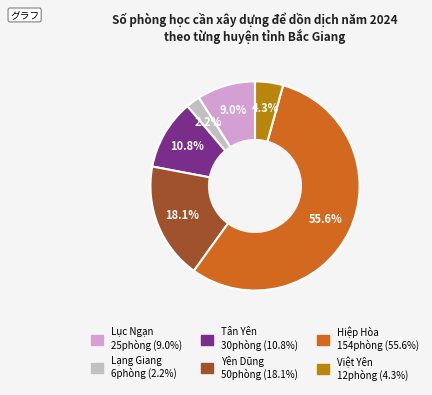

Is there a majority slice in this chart?

Yes